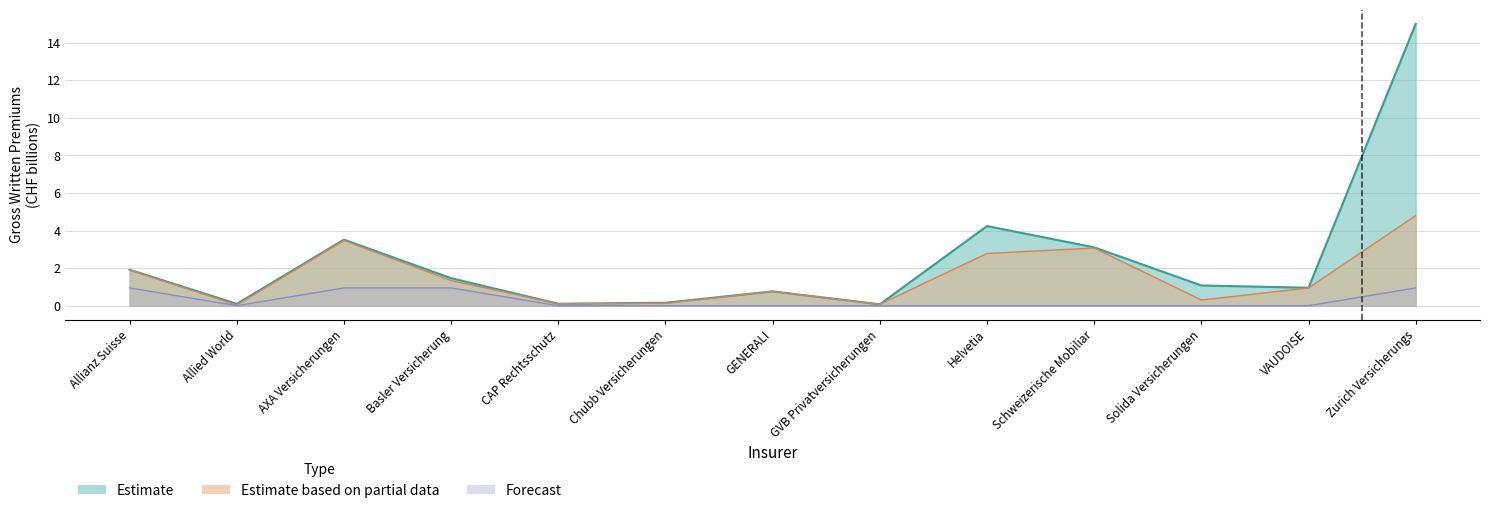

What is the label of the 10th point from the left?

Schweizerische Mobiliar